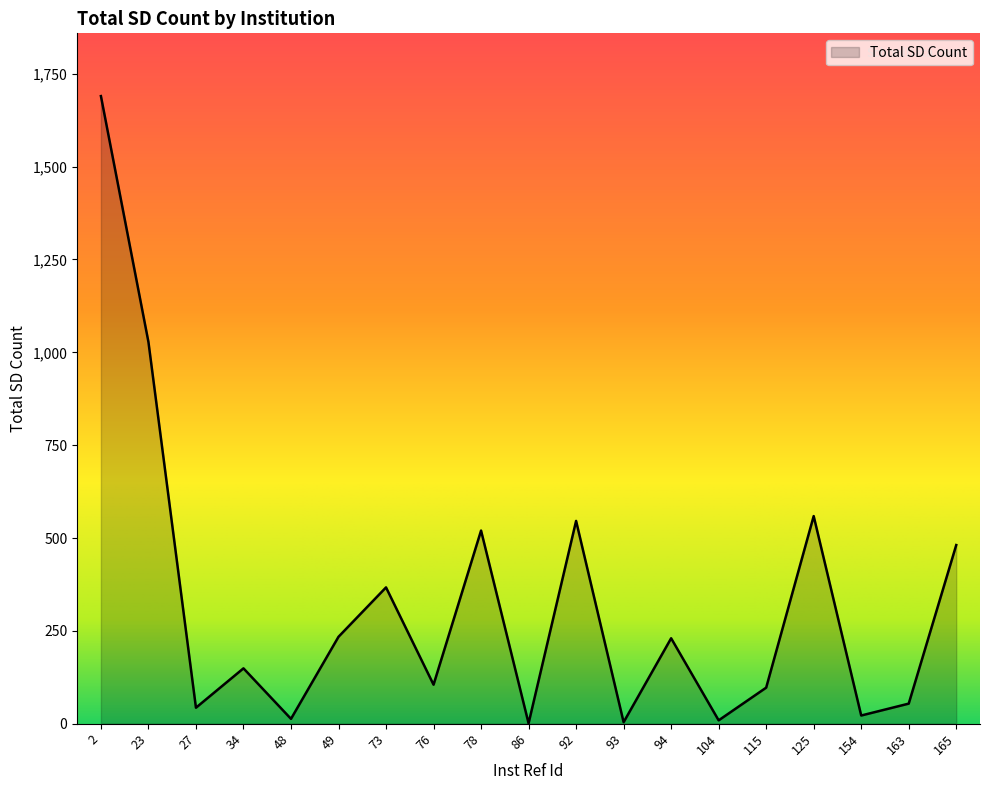

How many lines are shown in the chart?

1